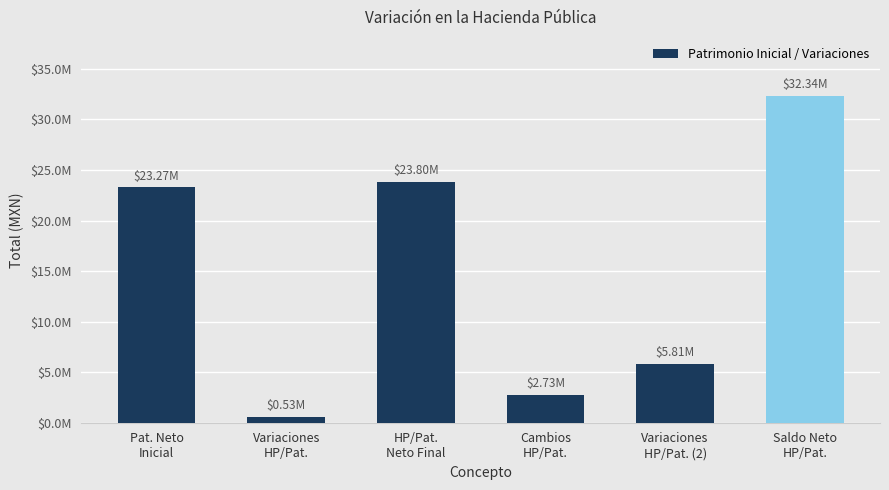

Are the bars horizontal?

No